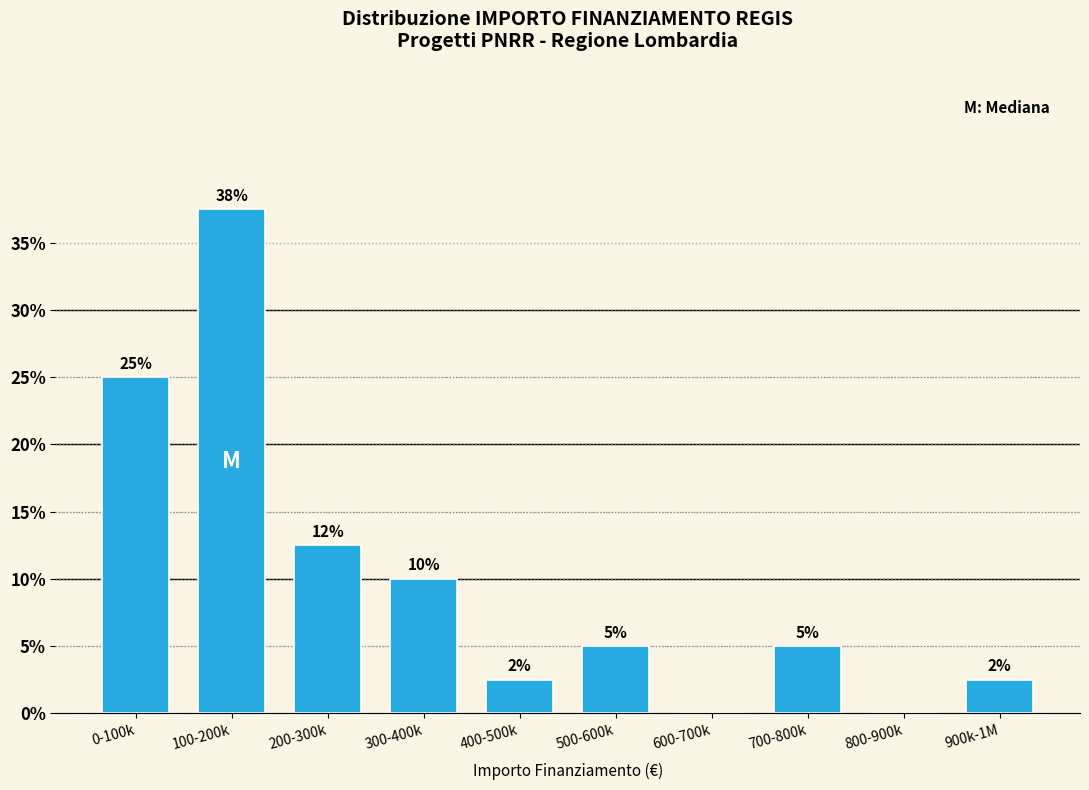

What is the sum of the values at 0-100k and 500-600k?

30.0